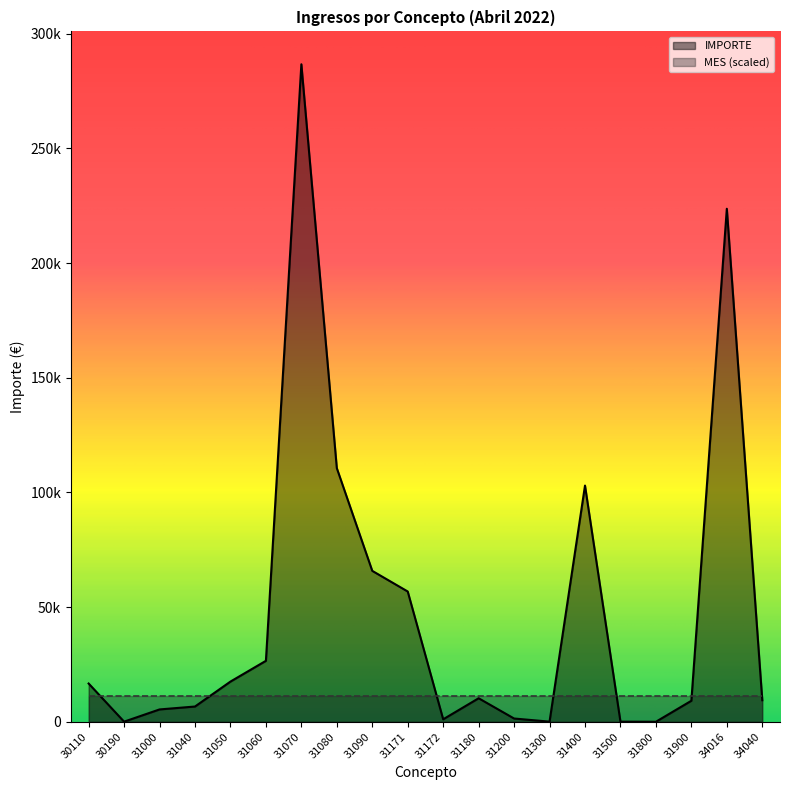

List the labels in order of value, largest first.

31070, 34016, 31080, 31400, 31090, 31171, 31060, 31050, 30110, 31180, 34040, 31900, 31040, 31000, 31200, 31172, 31500, 31300, 30190, 31800